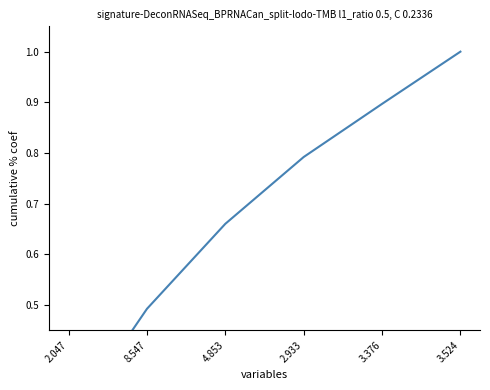

Which has a higher value, 8.547 or 2.933?

2.933